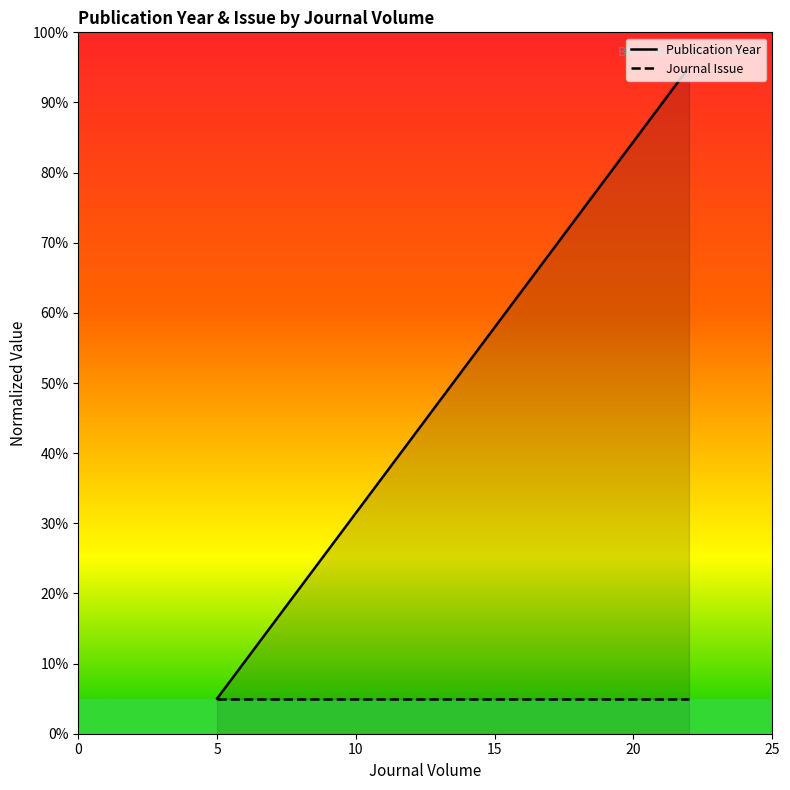

Rank the series by their maximum value, from highest to lowest.

Publication Year, Journal Issue